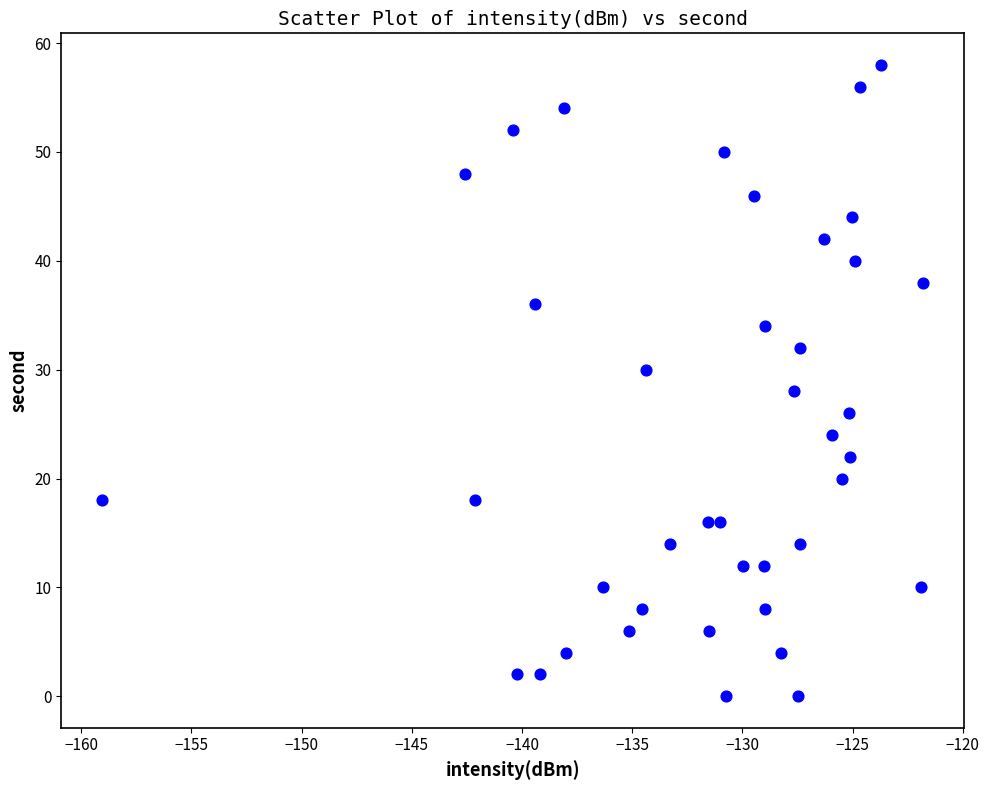

What is the range of Y values (max minus min)?

58